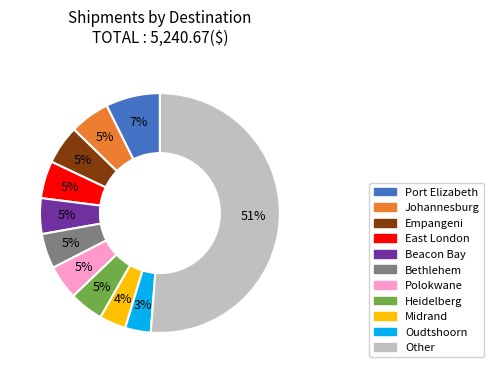

Does any single category account for the majority?

Yes